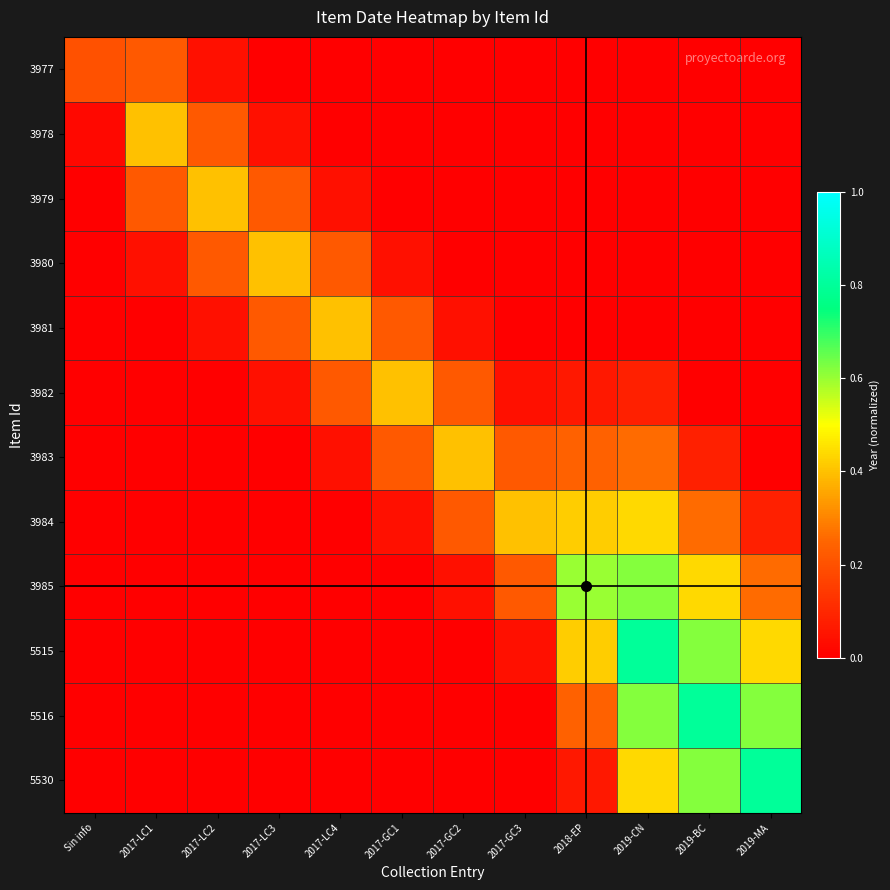

Reading right to left, transcribe all the data shown in this chart.

3977: 2019-MA=0.0	2019-BC=0.0	2019-CN=0.0	2018-EP=0.0	2017-GC3=0.0	2017-GC2=0.0	2017-GC1=0.0	2017-LC4=0.0	2017-LC3=0.0	2017-LC2=0.0	2017-LC1=0.2	Sin info=0.2
3978: 2019-MA=0.0	2019-BC=0.0	2019-CN=0.0	2018-EP=0.0	2017-GC3=0.0	2017-GC2=0.0	2017-GC1=0.0	2017-LC4=0.0	2017-LC3=0.0	2017-LC2=0.2	2017-LC1=0.4	Sin info=0.0
3979: 2019-MA=0.0	2019-BC=0.0	2019-CN=0.0	2018-EP=0.0	2017-GC3=0.0	2017-GC2=0.0	2017-GC1=0.0	2017-LC4=0.0	2017-LC3=0.2	2017-LC2=0.4	2017-LC1=0.2	Sin info=0.0
3980: 2019-MA=0.0	2019-BC=0.0	2019-CN=0.0	2018-EP=0.0	2017-GC3=0.0	2017-GC2=0.0	2017-GC1=0.0	2017-LC4=0.2	2017-LC3=0.4	2017-LC2=0.2	2017-LC1=0.0	Sin info=0.0
3981: 2019-MA=0.0	2019-BC=0.0	2019-CN=0.0	2018-EP=0.0	2017-GC3=0.0	2017-GC2=0.0	2017-GC1=0.2	2017-LC4=0.4	2017-LC3=0.2	2017-LC2=0.0	2017-LC1=0.0	Sin info=0.0
3982: 2019-MA=0.0	2019-BC=0.0	2019-CN=0.1	2018-EP=0.1	2017-GC3=0.0	2017-GC2=0.2	2017-GC1=0.4	2017-LC4=0.2	2017-LC3=0.0	2017-LC2=0.0	2017-LC1=0.0	Sin info=0.0
3983: 2019-MA=0.0	2019-BC=0.1	2019-CN=0.3	2018-EP=0.2	2017-GC3=0.2	2017-GC2=0.4	2017-GC1=0.2	2017-LC4=0.0	2017-LC3=0.0	2017-LC2=0.0	2017-LC1=0.0	Sin info=0.0
3984: 2019-MA=0.1	2019-BC=0.3	2019-CN=0.4	2018-EP=0.4	2017-GC3=0.4	2017-GC2=0.2	2017-GC1=0.0	2017-LC4=0.0	2017-LC3=0.0	2017-LC2=0.0	2017-LC1=0.0	Sin info=0.0
3985: 2019-MA=0.3	2019-BC=0.4	2019-CN=0.6	2018-EP=0.6	2017-GC3=0.2	2017-GC2=0.0	2017-GC1=0.0	2017-LC4=0.0	2017-LC3=0.0	2017-LC2=0.0	2017-LC1=0.0	Sin info=0.0
5515: 2019-MA=0.4	2019-BC=0.6	2019-CN=0.8	2018-EP=0.4	2017-GC3=0.0	2017-GC2=0.0	2017-GC1=0.0	2017-LC4=0.0	2017-LC3=0.0	2017-LC2=0.0	2017-LC1=0.0	Sin info=0.0
5516: 2019-MA=0.6	2019-BC=0.8	2019-CN=0.6	2018-EP=0.2	2017-GC3=0.0	2017-GC2=0.0	2017-GC1=0.0	2017-LC4=0.0	2017-LC3=0.0	2017-LC2=0.0	2017-LC1=0.0	Sin info=0.0
5530: 2019-MA=0.8	2019-BC=0.6	2019-CN=0.4	2018-EP=0.1	2017-GC3=0.0	2017-GC2=0.0	2017-GC1=0.0	2017-LC4=0.0	2017-LC3=0.0	2017-LC2=0.0	2017-LC1=0.0	Sin info=0.0